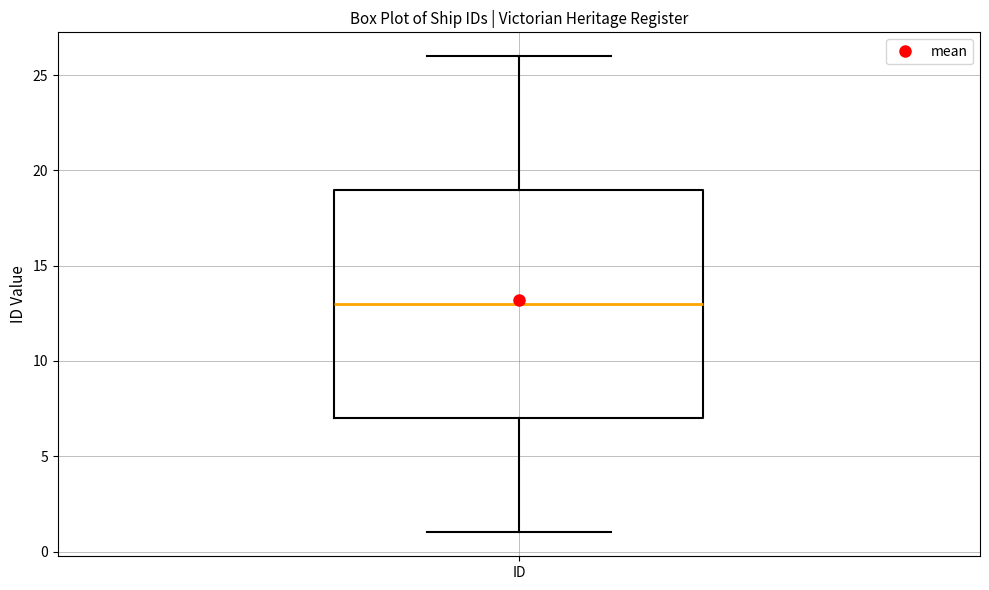

Read this box plot against the y-axis: the position of the median line, the range covered by the box, and the ends of both whiskers. The values are not printed on the chart, so give them approximately, as read against the axis.

median 13, box 7 to 19, whiskers 1 to 26